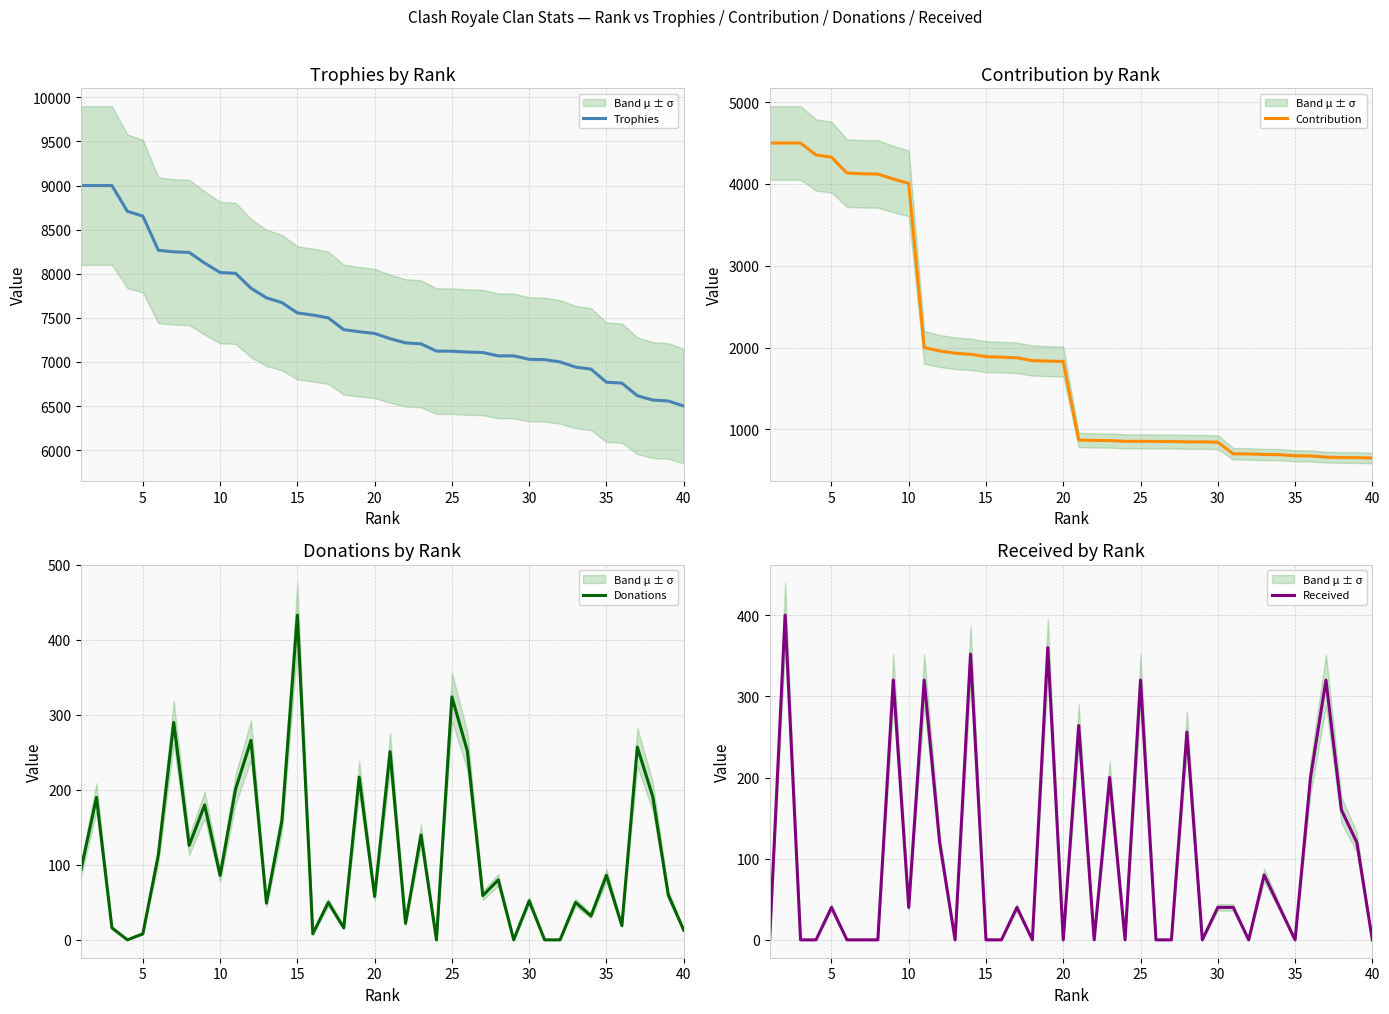

At which label does Donations reach its peak?

15